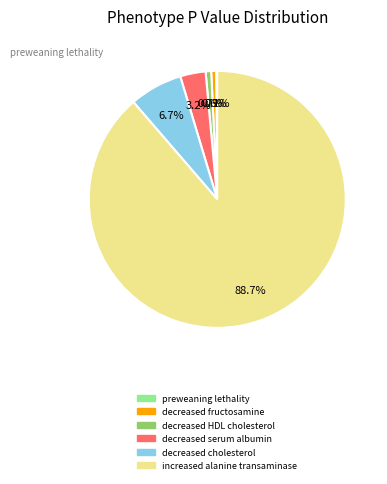

Which slice is the largest?

increased alanine transaminase